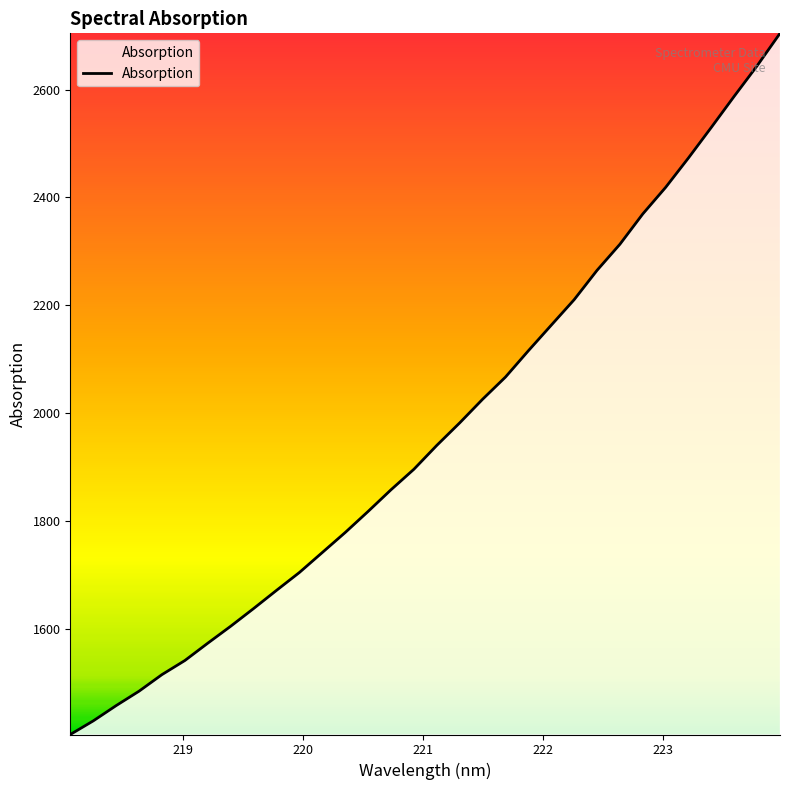

What is the maximum value shown in the chart?

2704.1